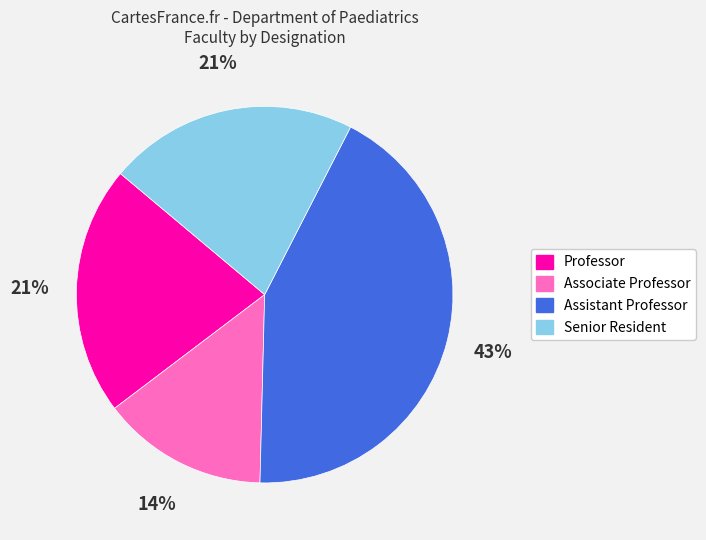

The Senior Resident slice represents 21% of the pie. True or false?

True